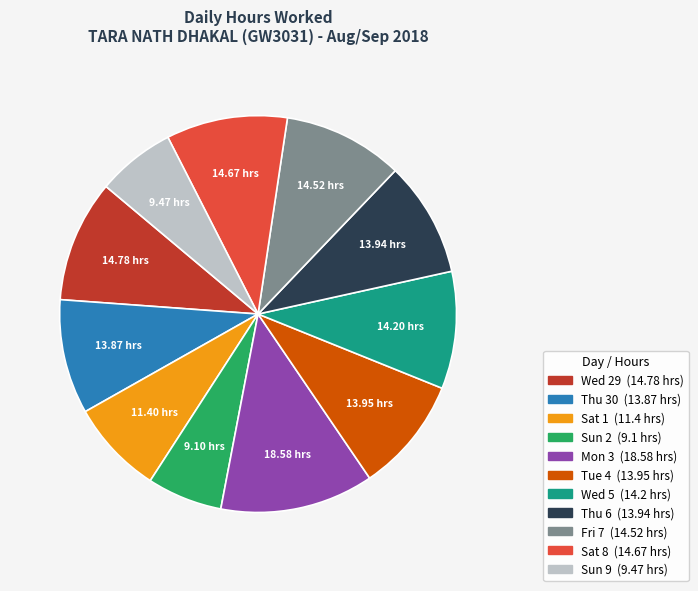

Is Tue 4 the majority of the pie?

No